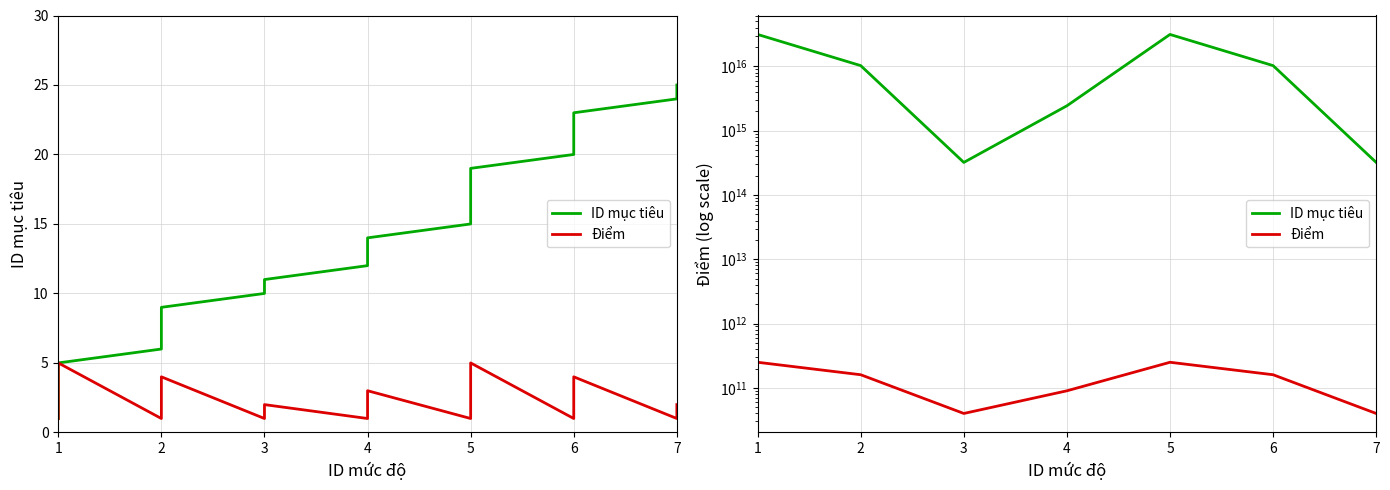

What is the average value of the ID mục tiêu series?

12292857142857142